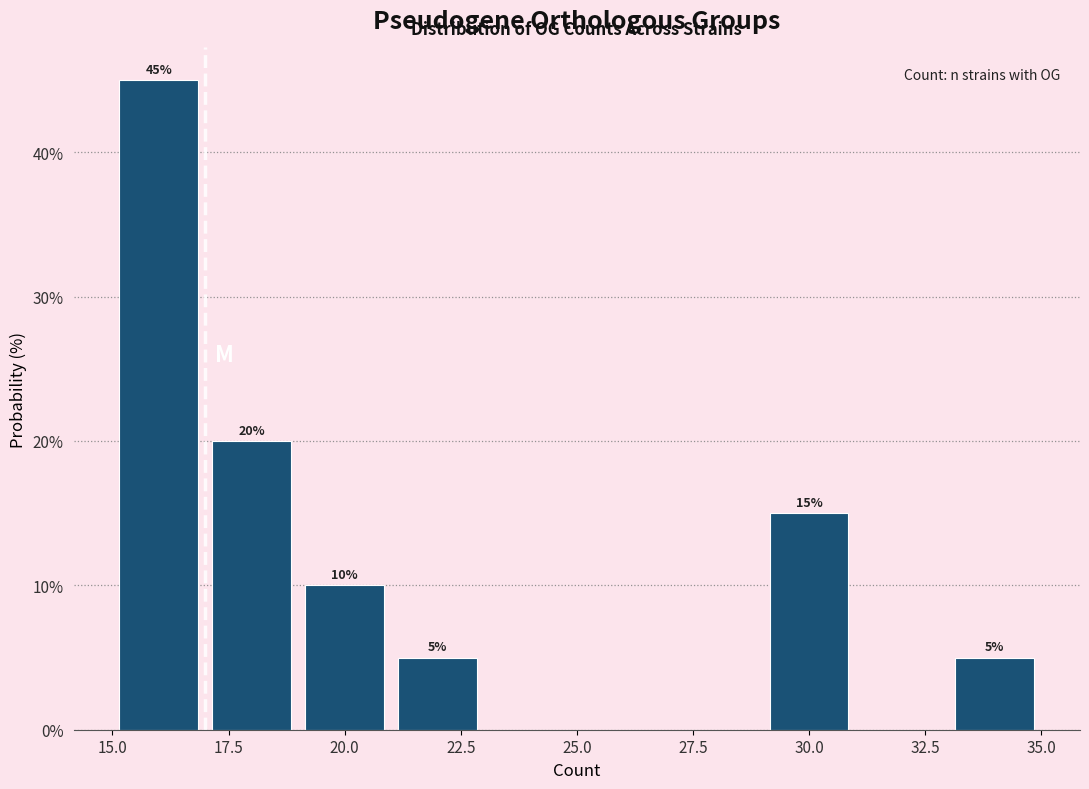

Which range on the x-axis has the tallest bar?

15 to 17